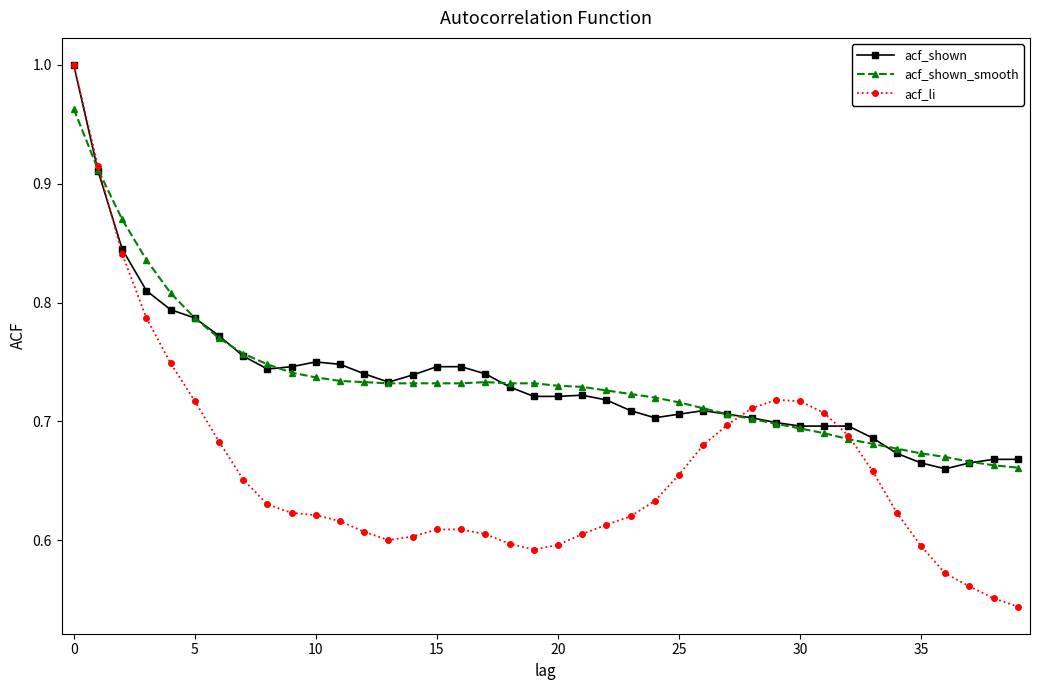

At how many categories does at least one series exceed 0?

40